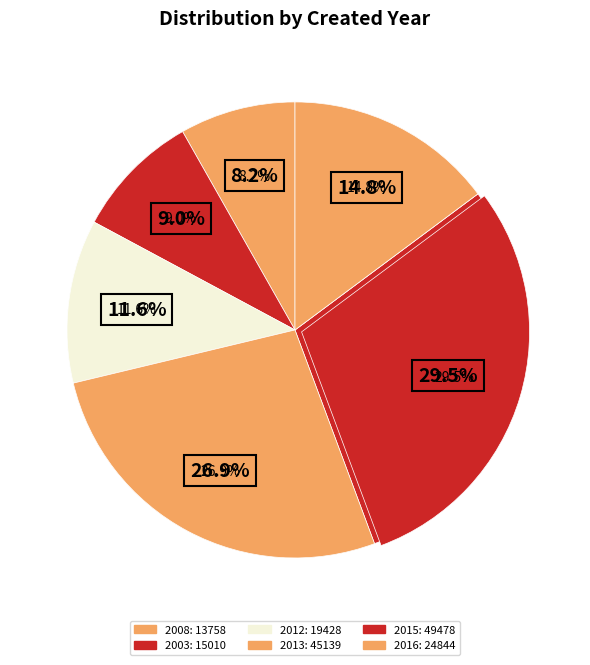

Is there a majority slice in this chart?

No